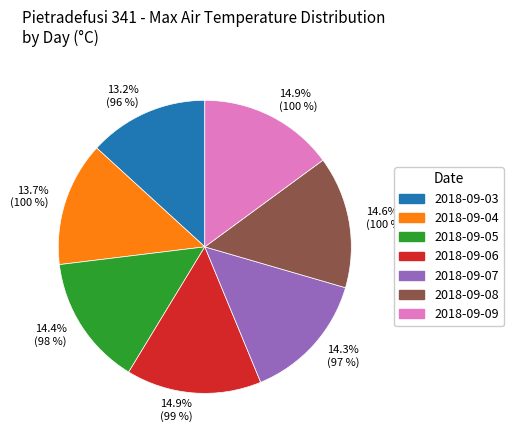

What is the smallest slice in the pie chart?

2018-09-03